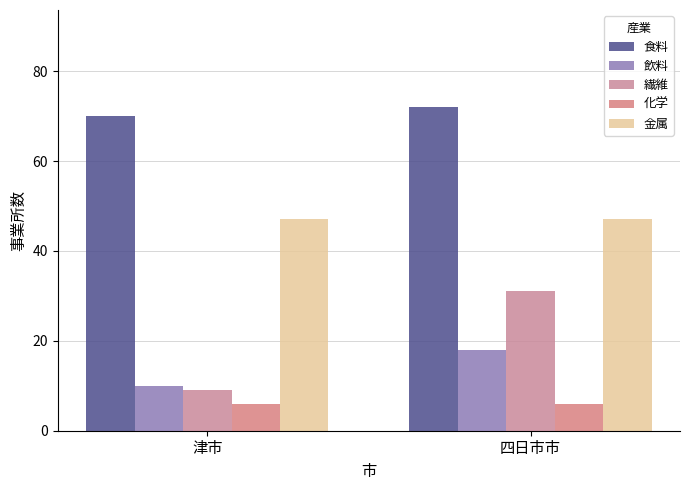

Count the number of data series in this chart.

5